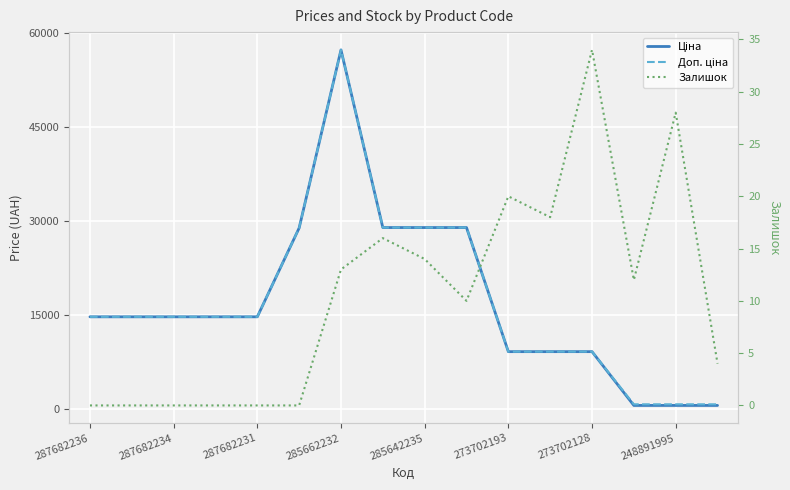

The Залишок series shows 9.3 at 248891995. True or false?

False